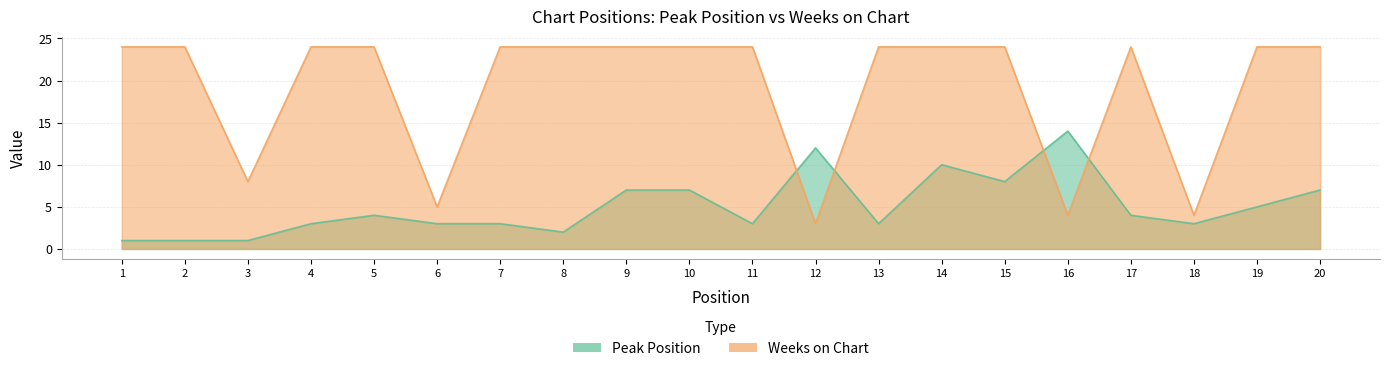

List the labels in order of Peak Position value, largest first.

16, 12, 14, 15, 9, 10, 20, 19, 5, 17, 4, 6, 7, 11, 13, 18, 8, 1, 2, 3